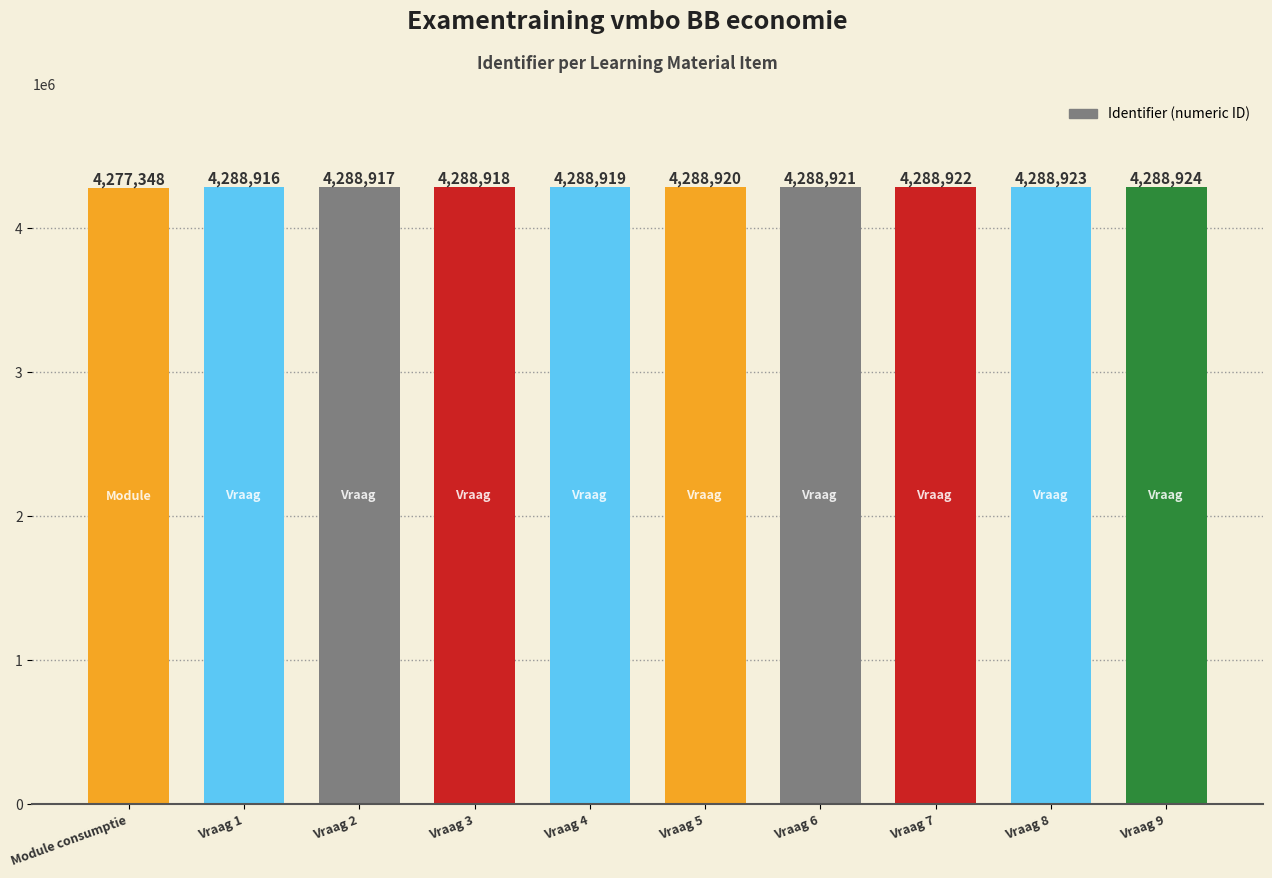

List the labels in order of value, smallest first.

Module consumptie, Vraag 1, Vraag 2, Vraag 3, Vraag 4, Vraag 5, Vraag 6, Vraag 7, Vraag 8, Vraag 9